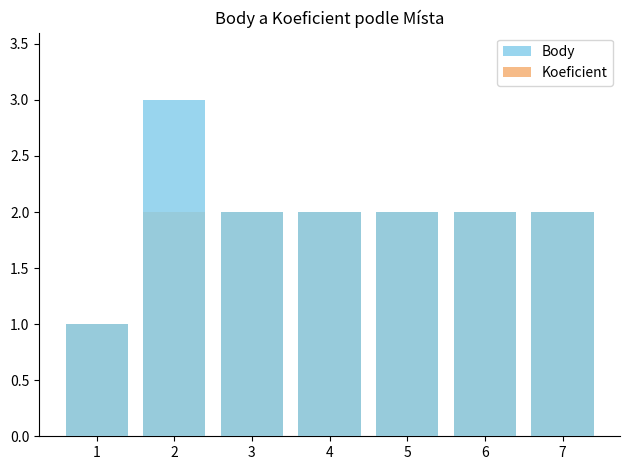

Is the value of Body at 2 greater than the value of Koeficient at 2?

Yes